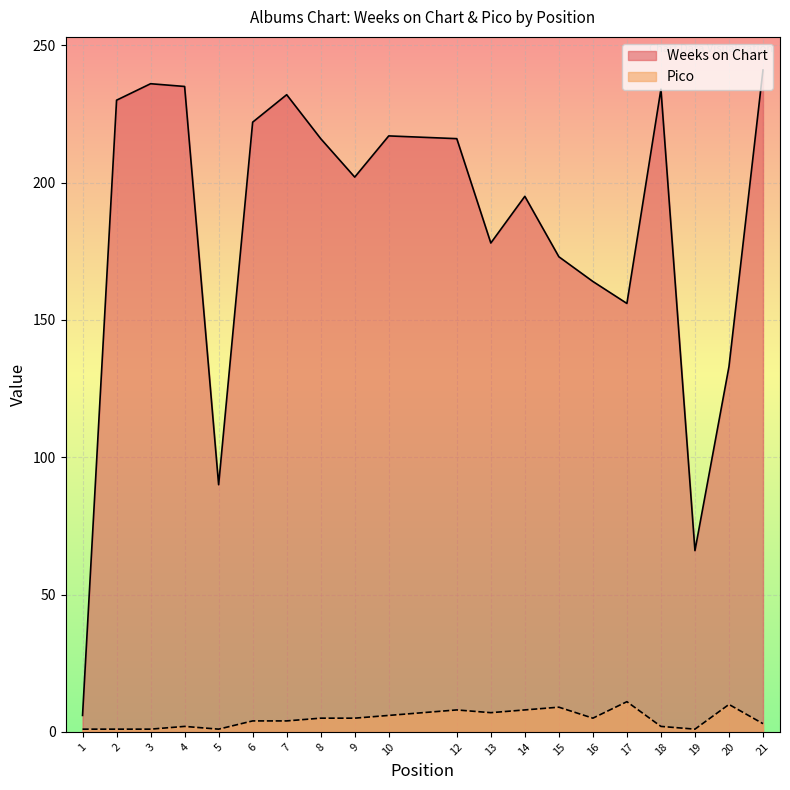

How many values in the Pico series exceed 5?

7